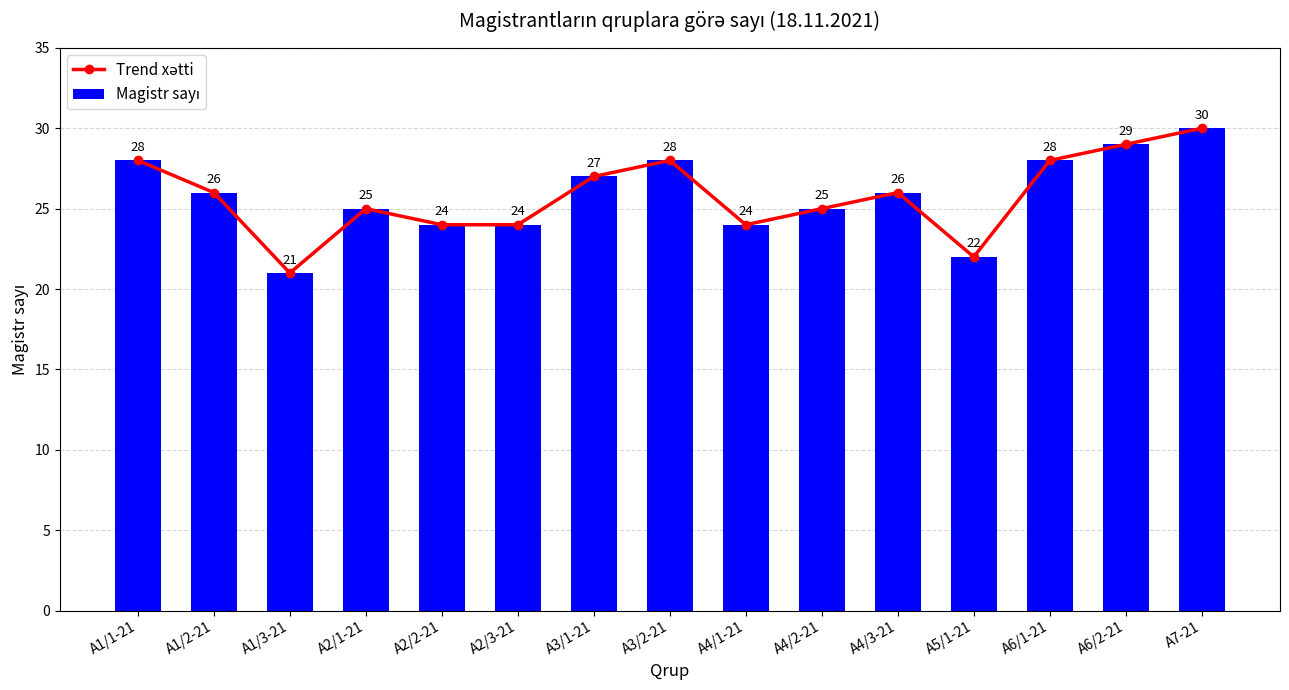

What is the total value across all series at A1/1-21?

56